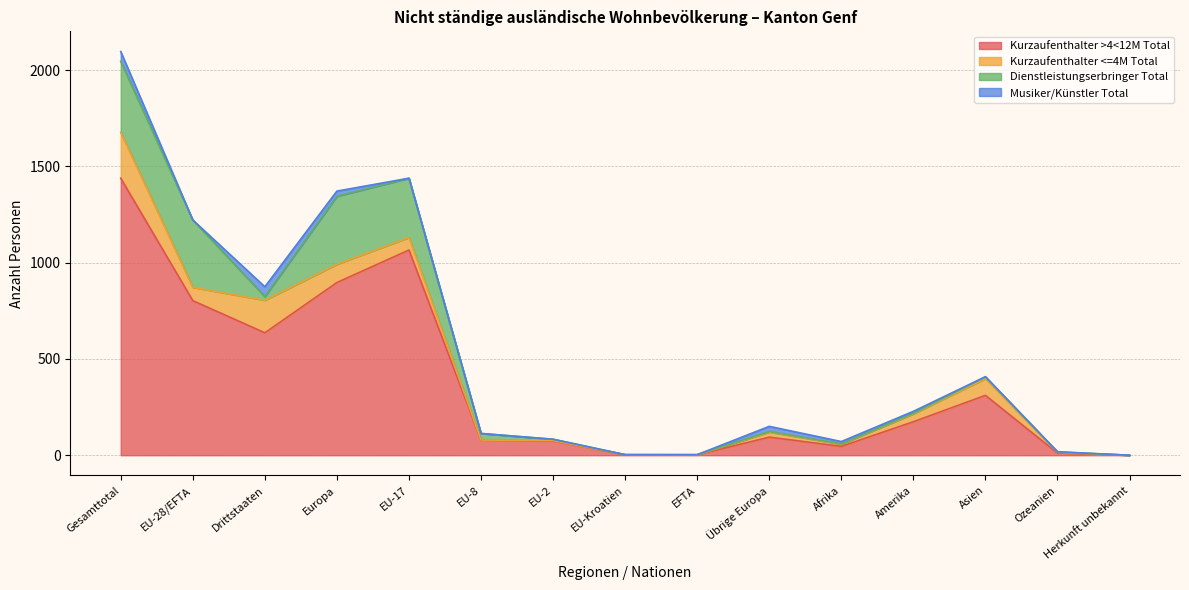

What is the difference between the maximum and minimum values in the Musiker/Künstler Total series?

51